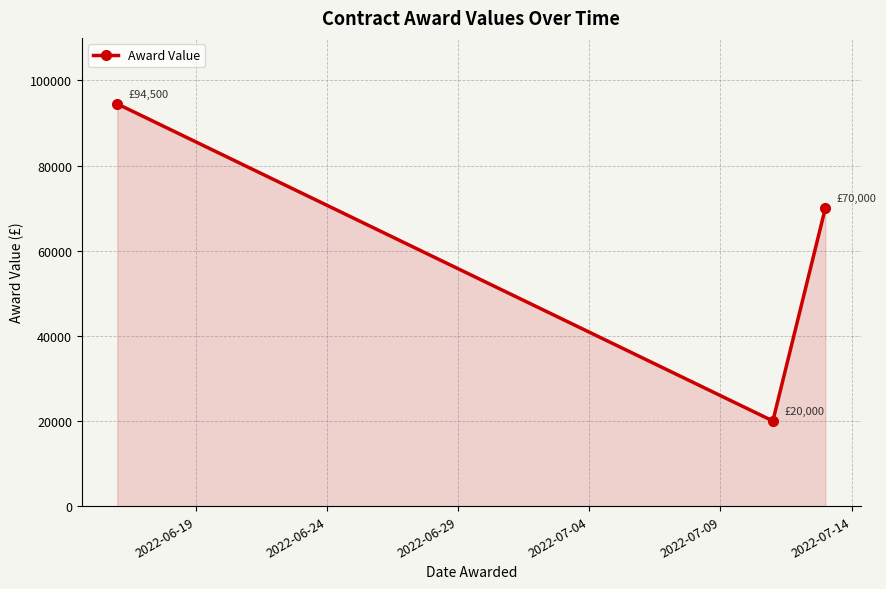

Does the chart have visible grid lines?

Yes